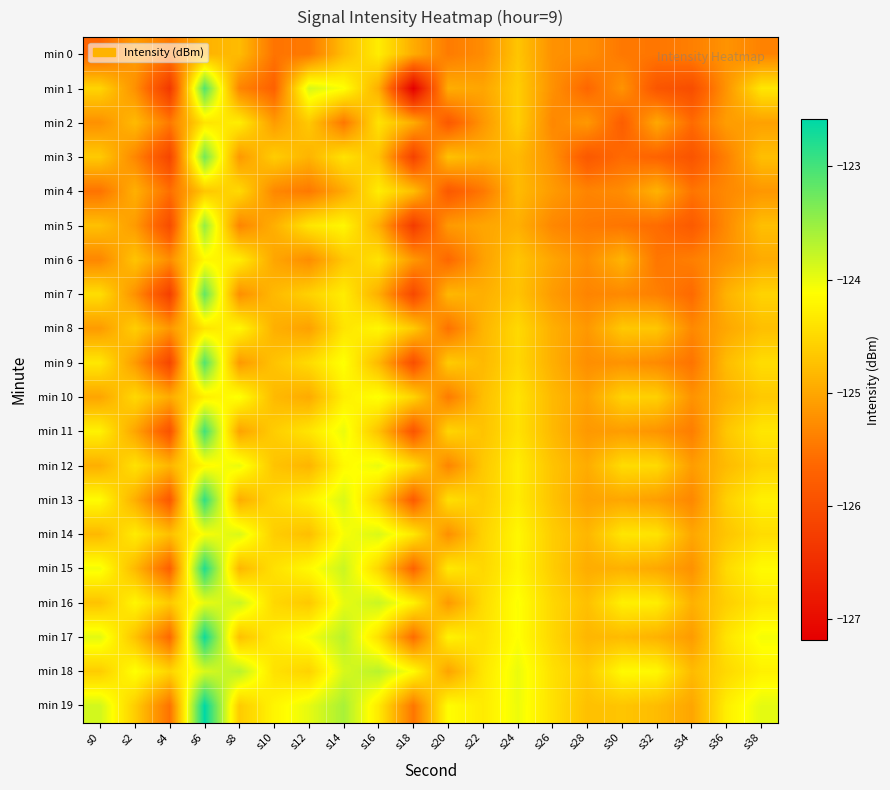

What is the maximum value shown in the chart?

-122.6